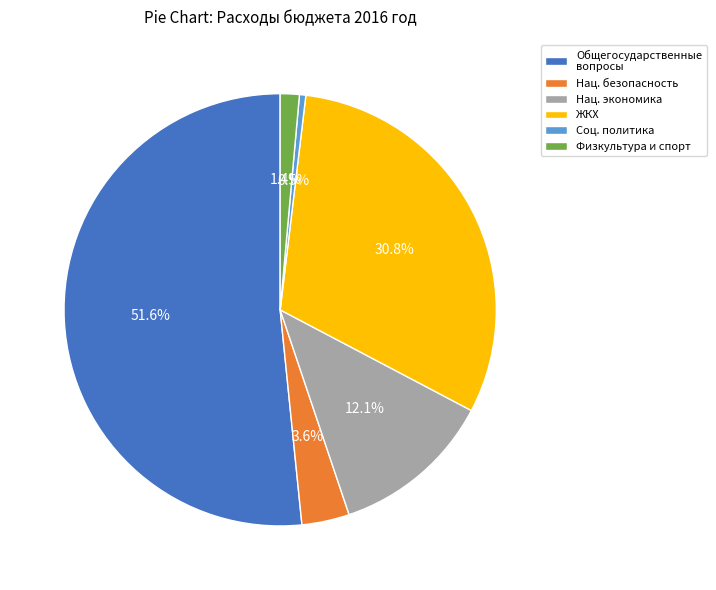

Is there any slice that represents more than half of the pie?

Yes